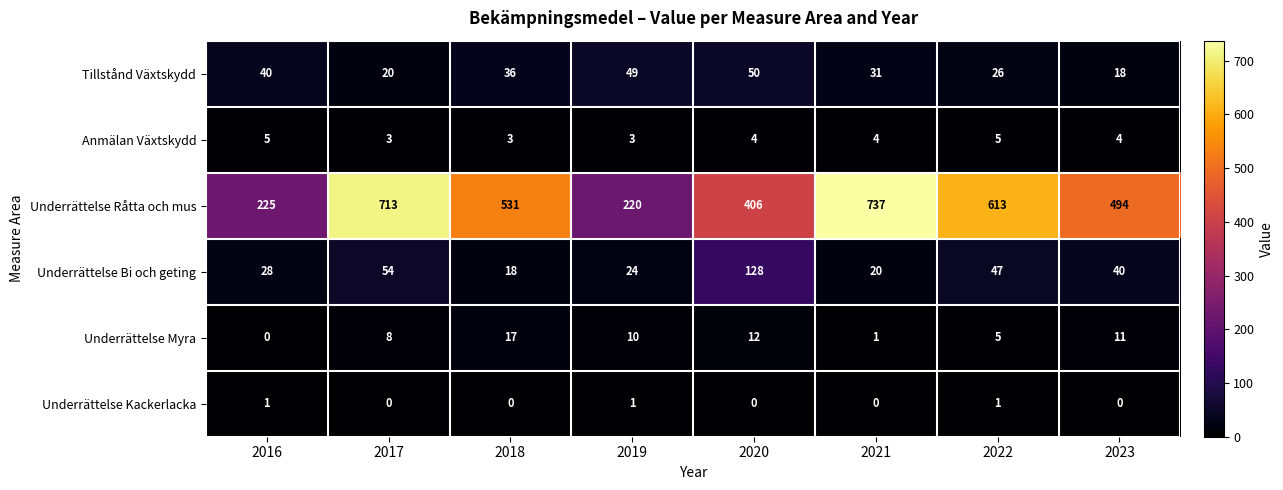

What is the difference between the highest and lowest values at 2022?

612